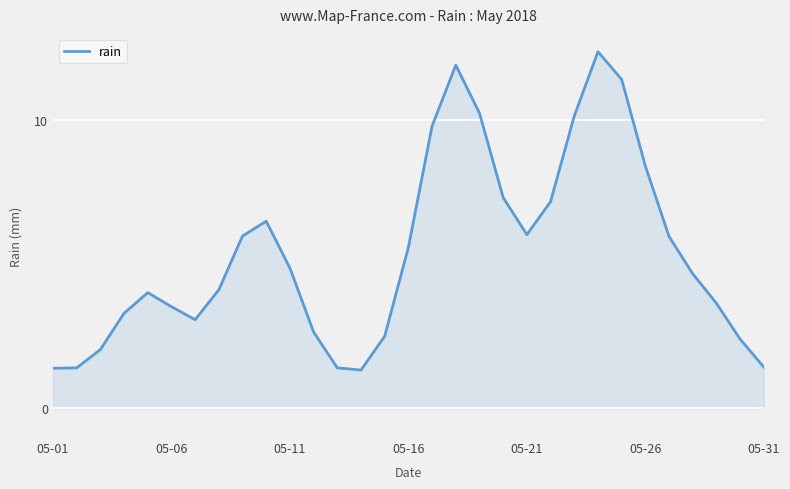

What is the difference between the maximum and minimum values?

11.1